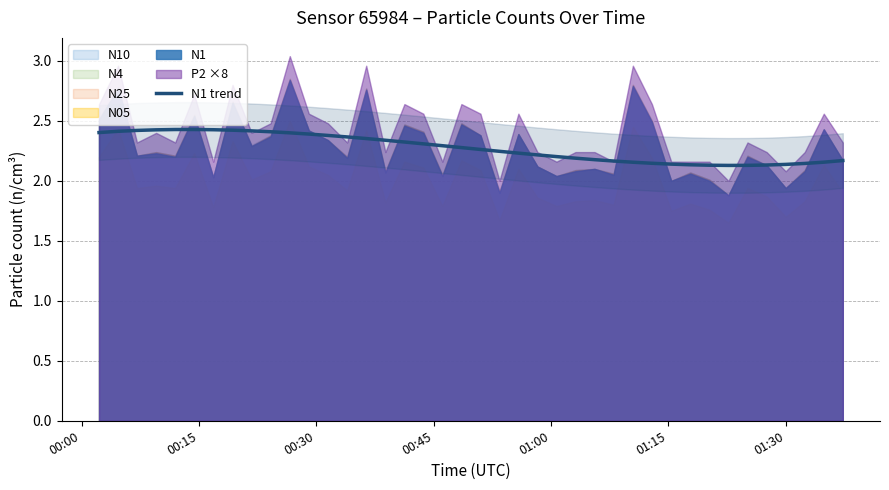

Count the values in the range 2 to 3.

40